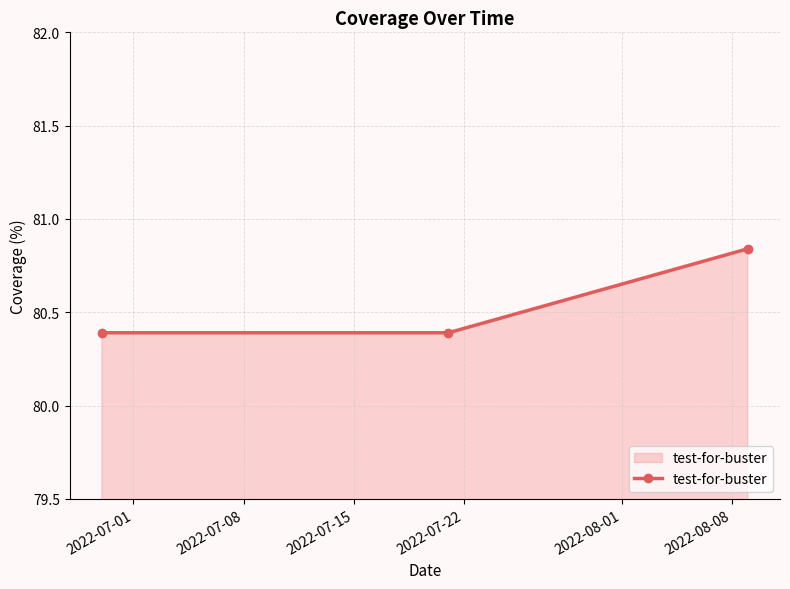

What is the value of the 1st point from the left?

80.4